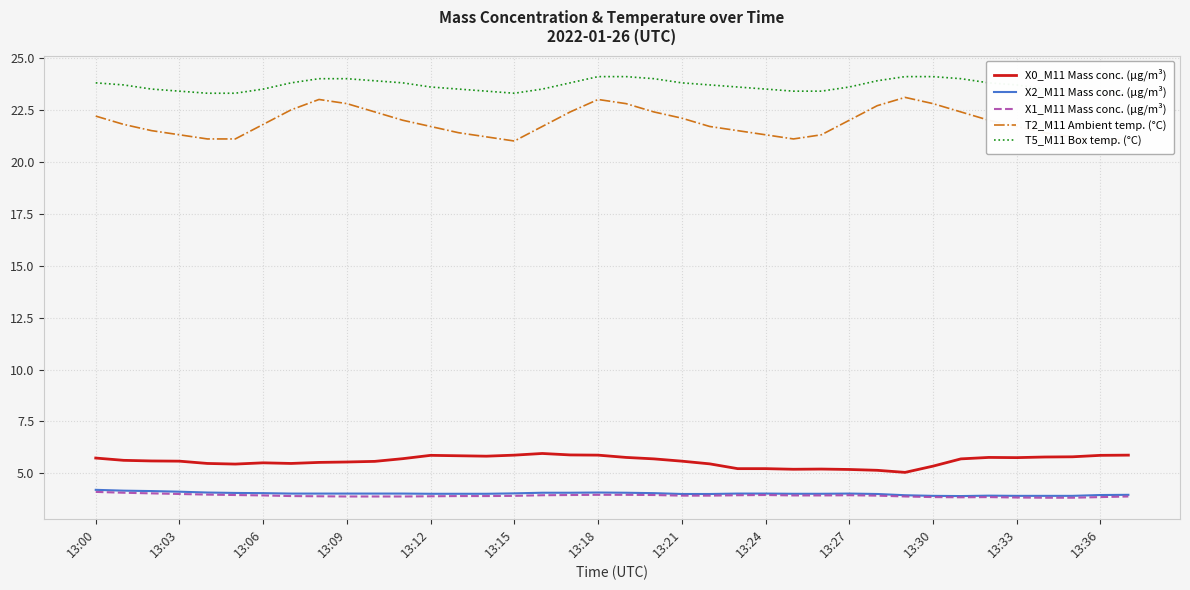

At how many categories does at least one series exceed 23?

38